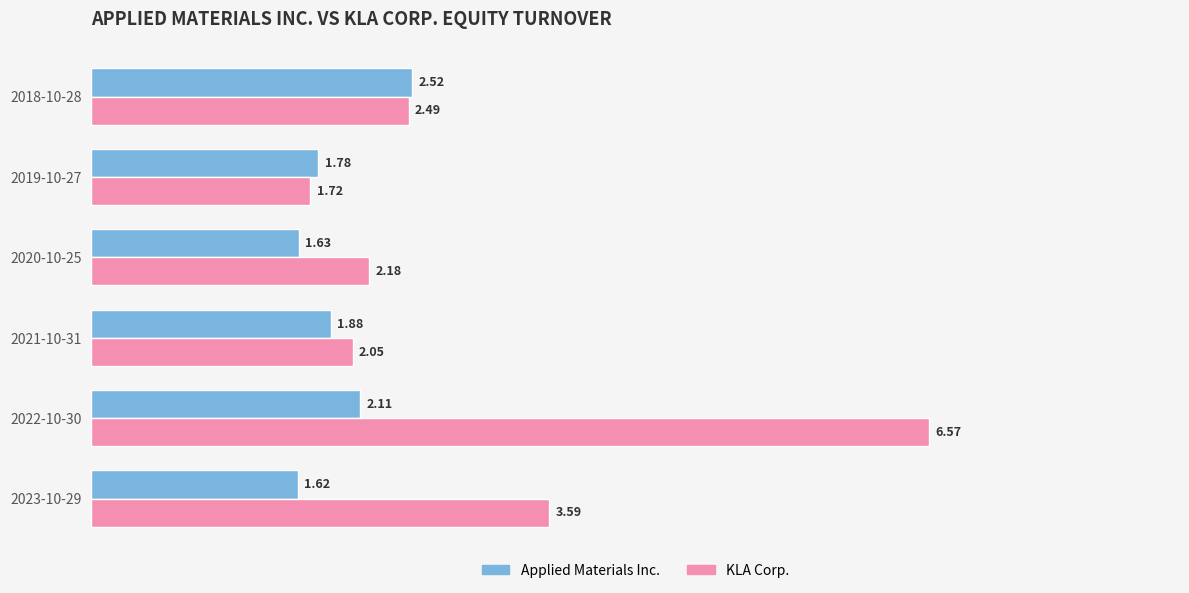

Rank the series by their maximum value, from highest to lowest.

KLA Corp., Applied Materials Inc.